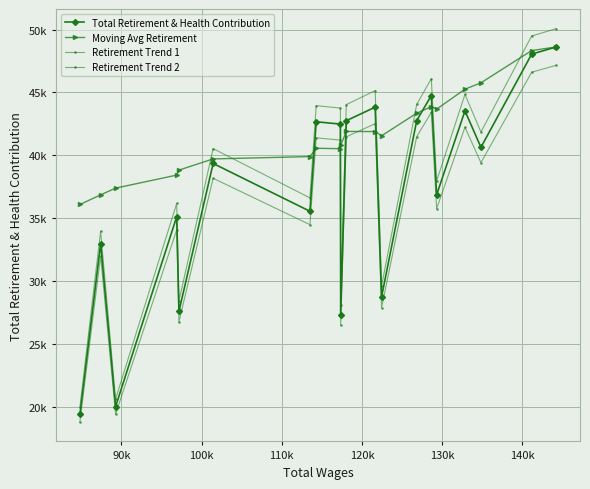

Does the chart have visible grid lines?

Yes